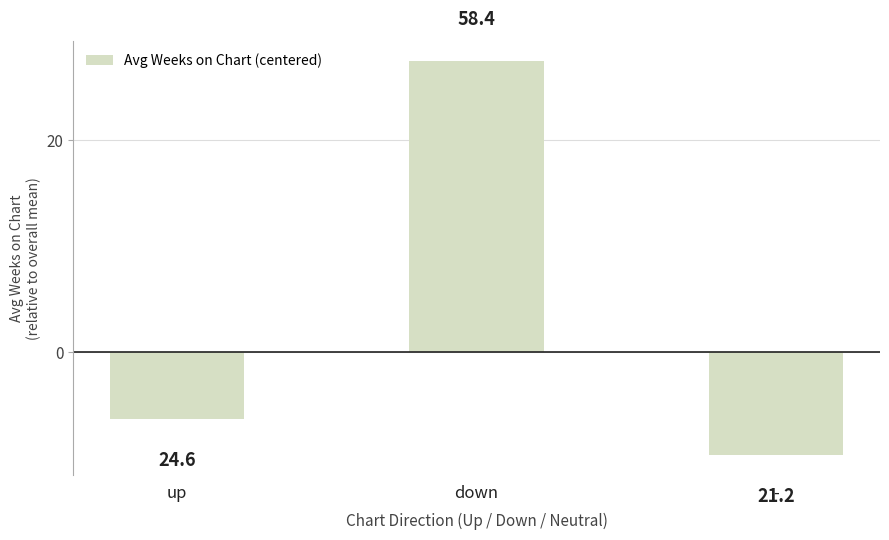

What is the minimum value shown in the chart?

-9.7